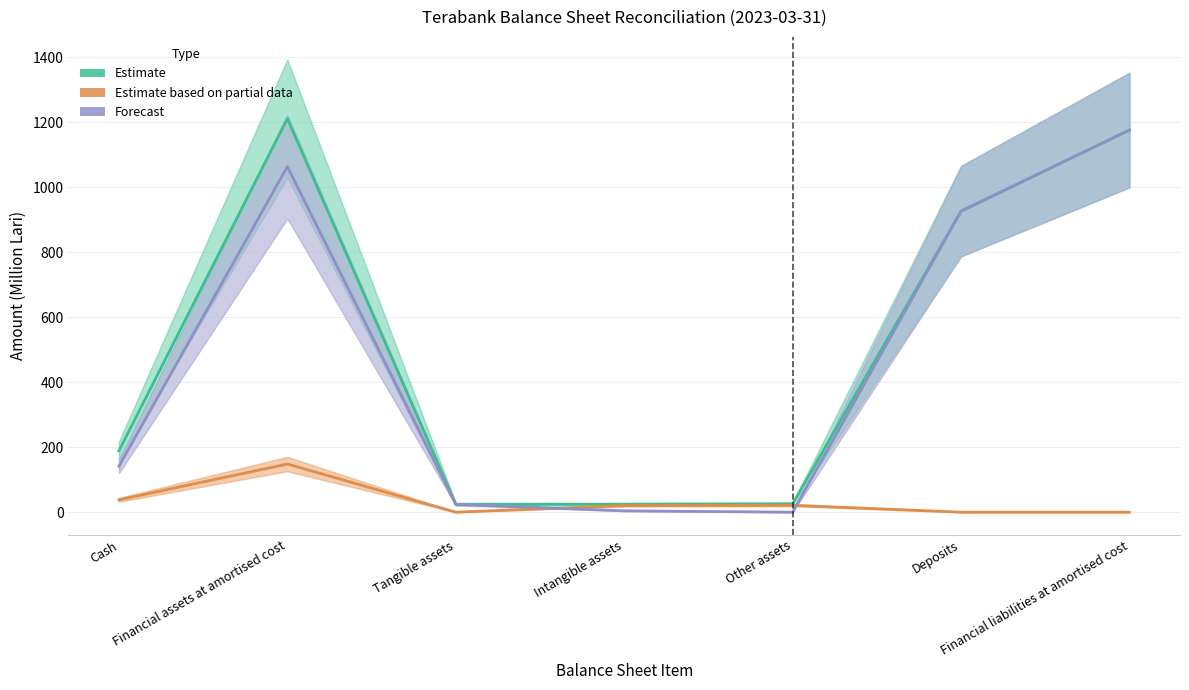

What is the sum of all Estimate based on partial data values?

227.7